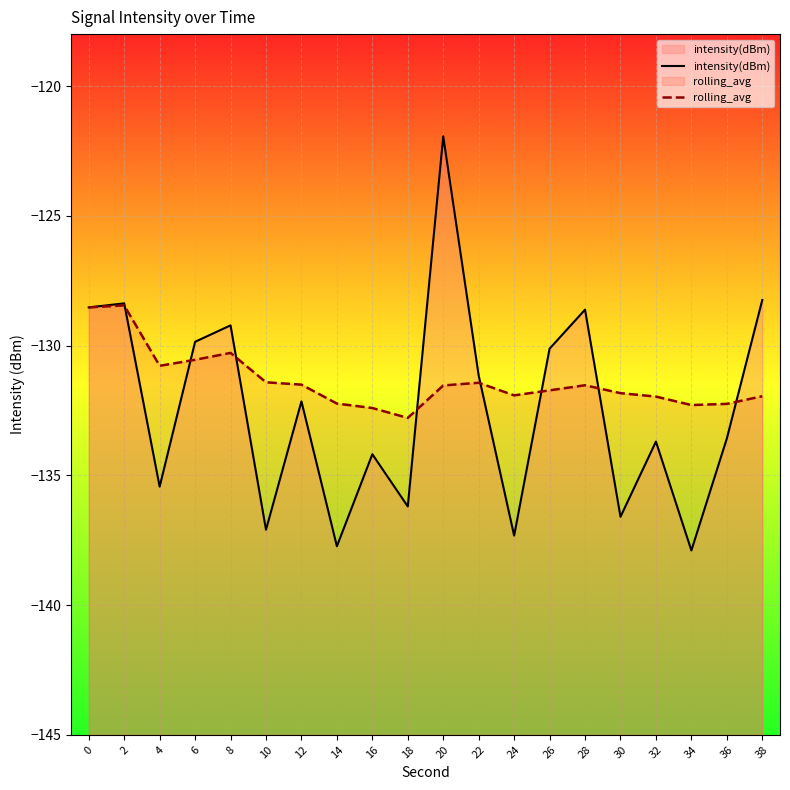

At which category does intensity(dBm) reach its first local peak?

2